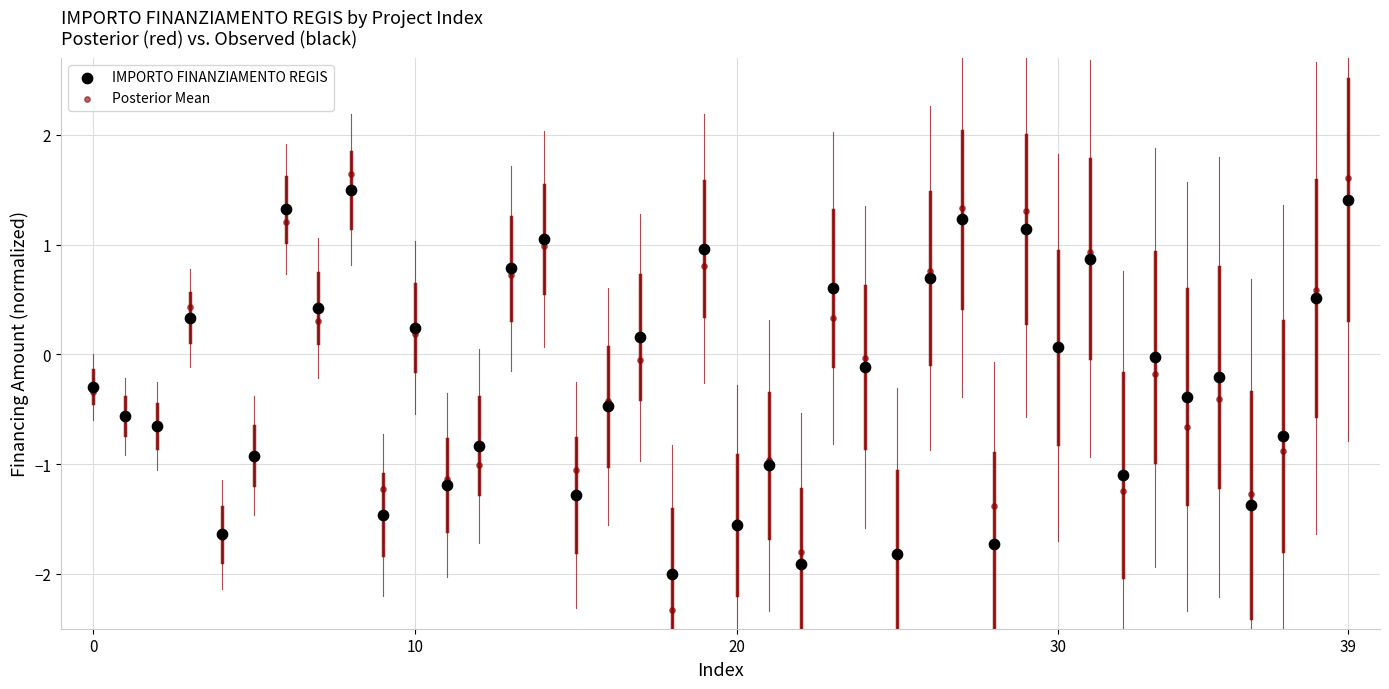

Which series reaches the minimum Y coordinate?

Posterior Mean